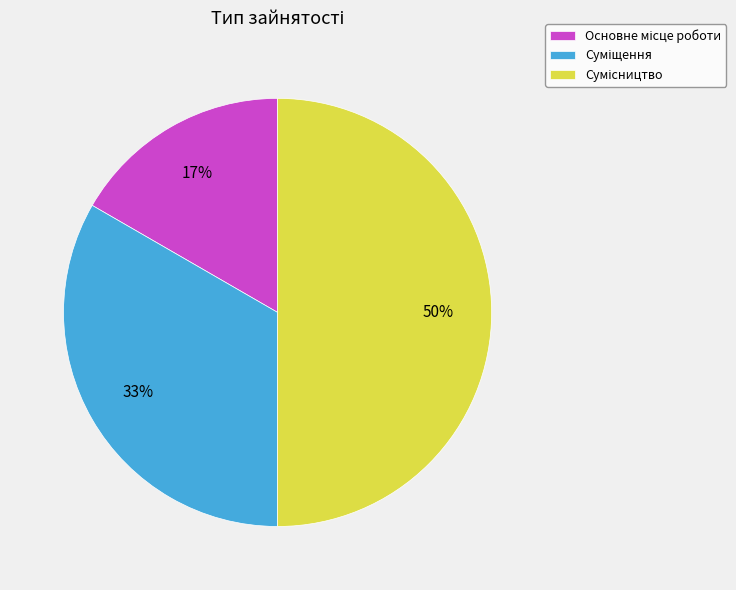

Count the number of slices in the pie.

3